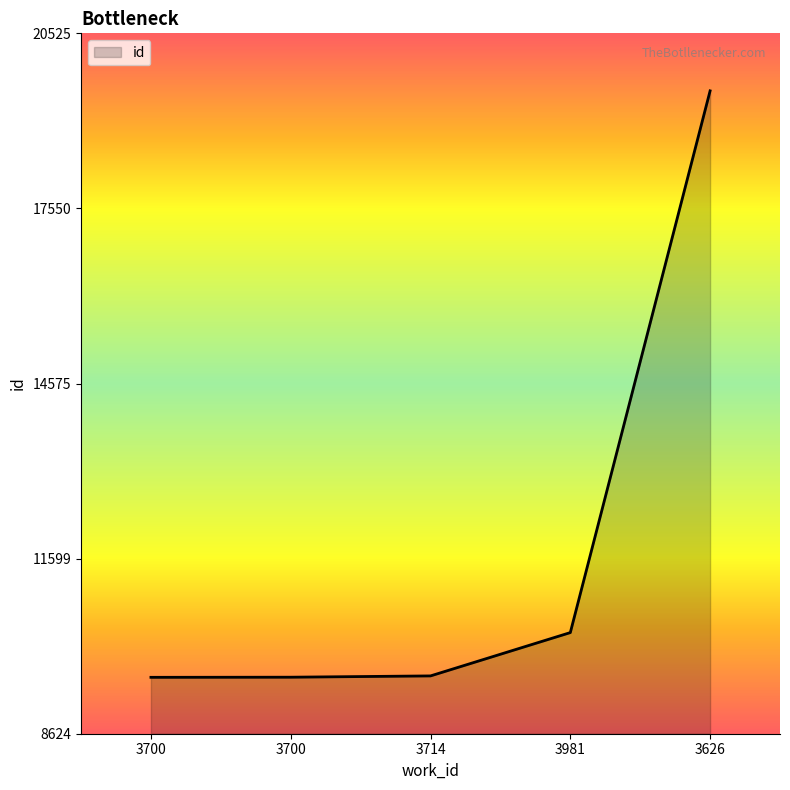

How many series are shown in this chart?

1